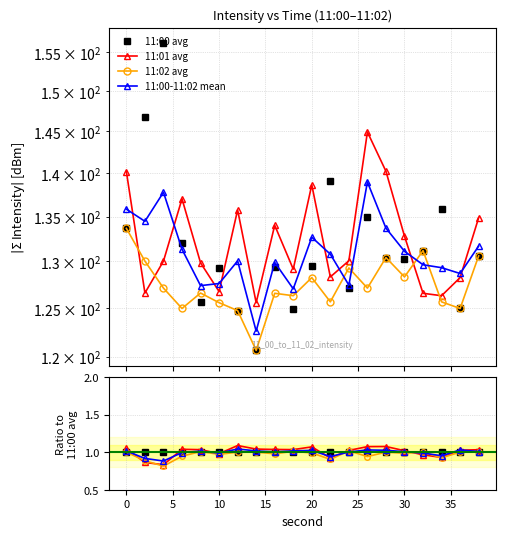

What are all the series names shown in the legend?

11:00 avg, 11:01 avg, 11:02 avg, 11:00-11:02 mean